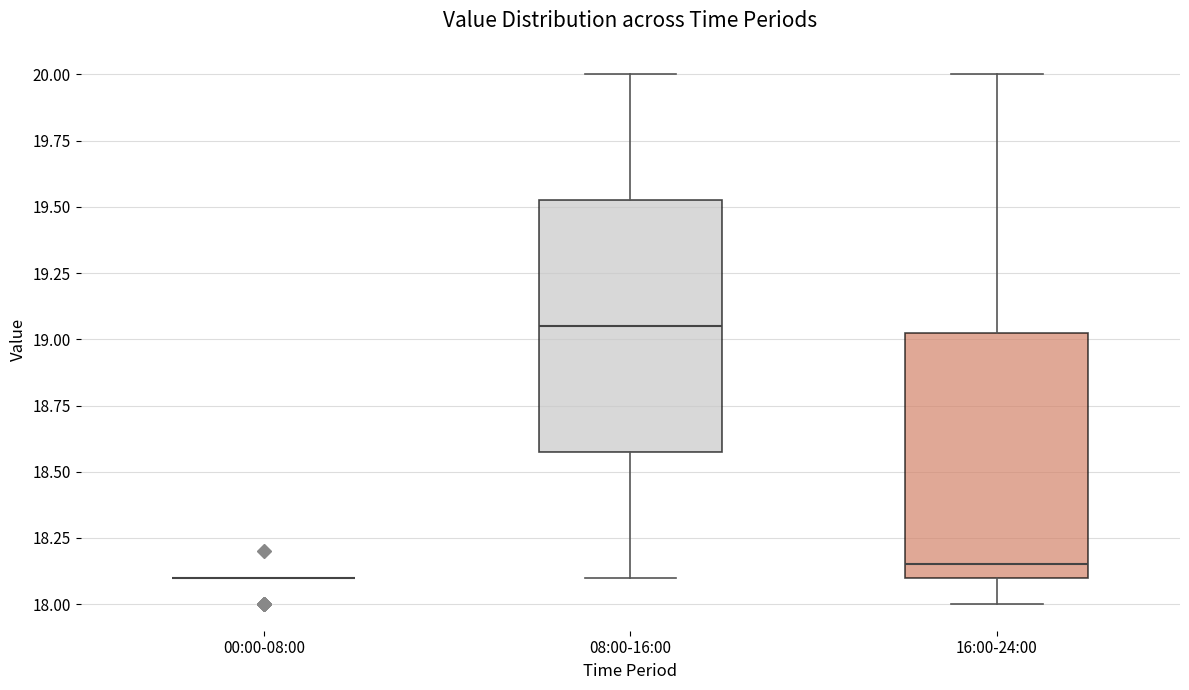

Reading left to right, transcribe this box plot: for each box, give where its median line is, the range the box spans, and where its two whiskers end, as read against the y-axis. The values are not printed on the chart, so give them approximately, as read against the axis.

00:00-08:00: box collapsed to a line at 18.10, whiskers 18.10 to 18.10
08:00-16:00: median 19.05, box 18.60 to 19.55, whiskers 18.10 to 20.00
16:00-24:00: median 18.15, box 18.10 to 19.05, whiskers 18.00 to 20.00